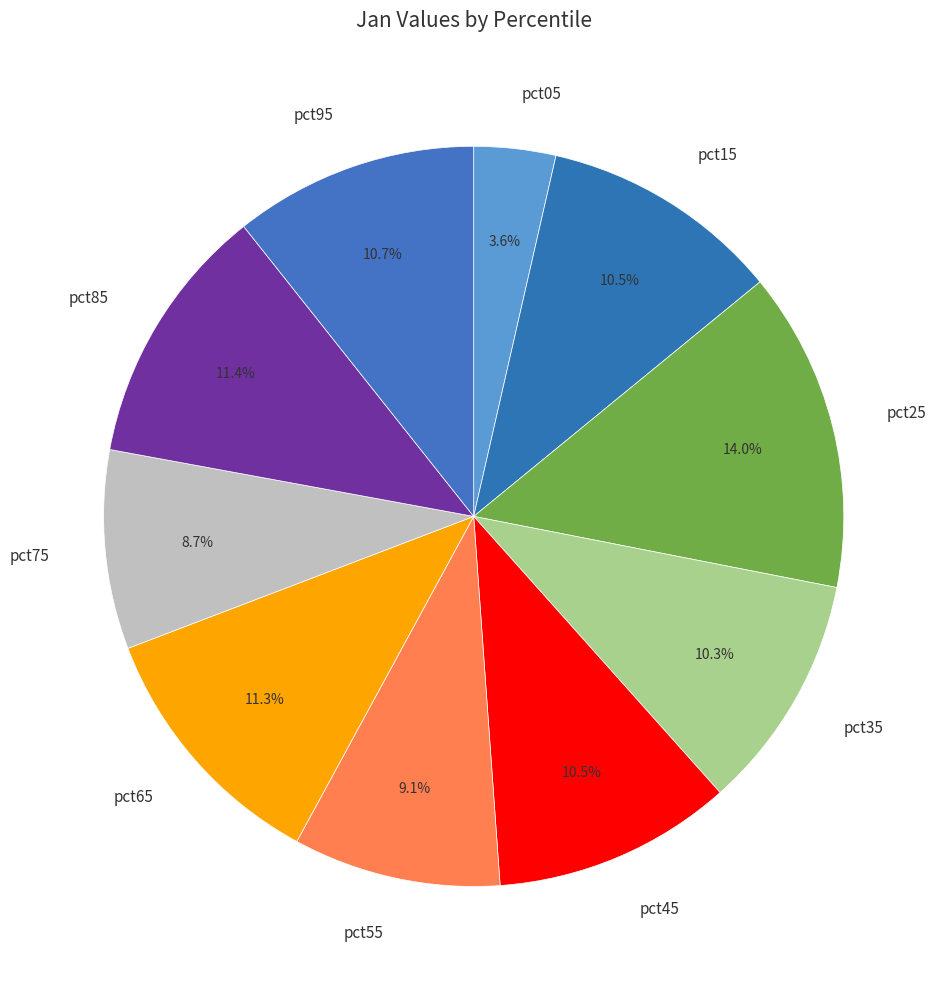

To the nearest percent, what percentage of the pie is pct55?

9%